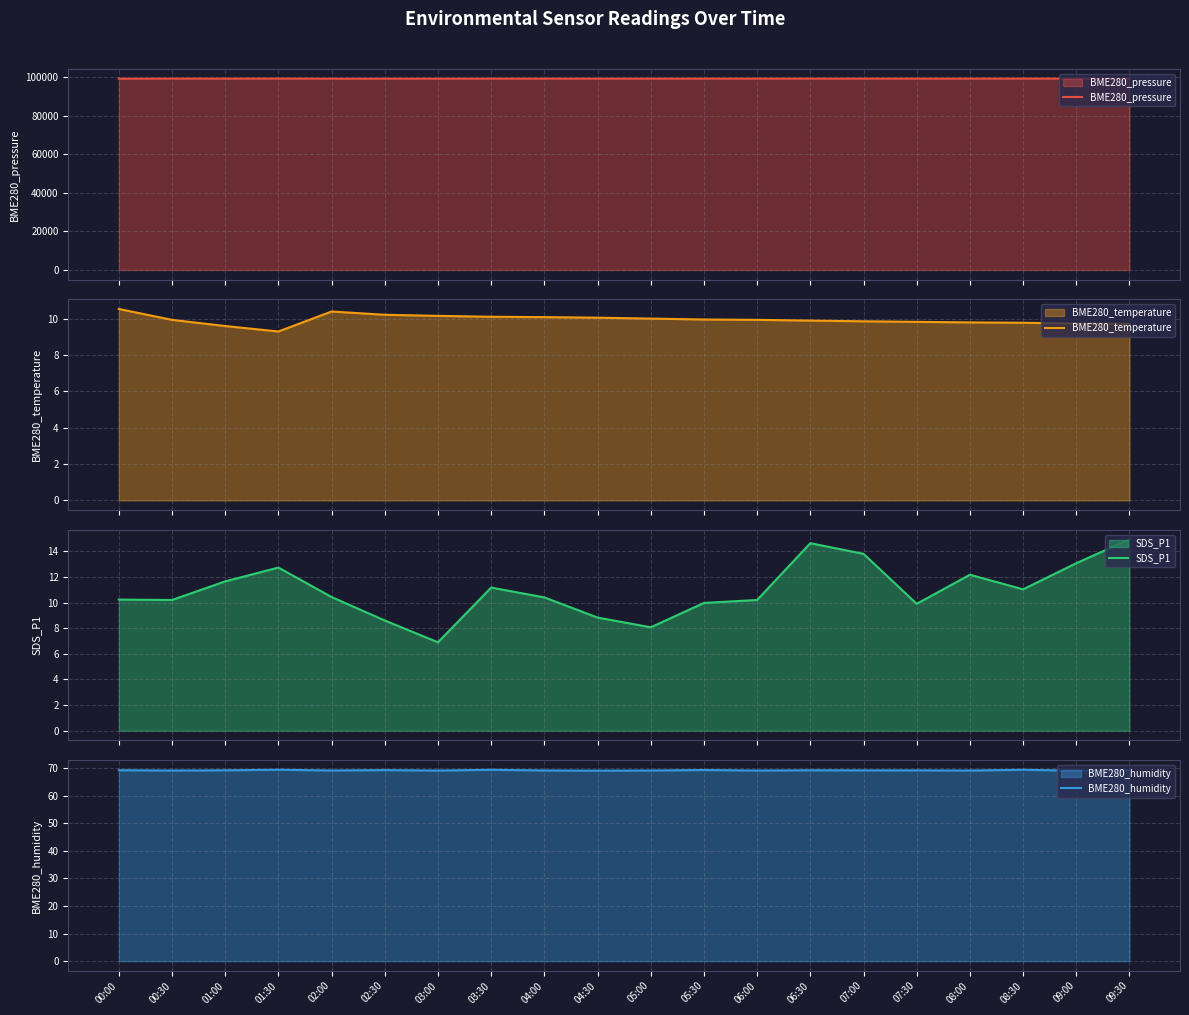

At which label does BME280_temperature reach its minimum?

01:30